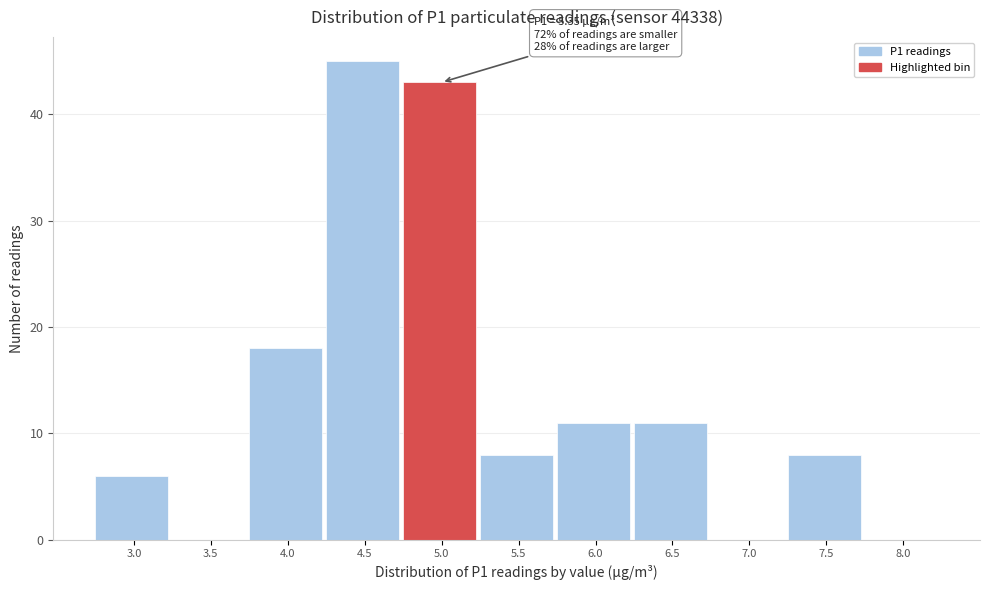

Reading left to right, list all the values displayed in this chart.

3.0=6	3.5=0	4.0=18	4.5=45	5.0=43	5.5=8	6.0=11	6.5=11	7.0=0	7.5=8	8.0=0